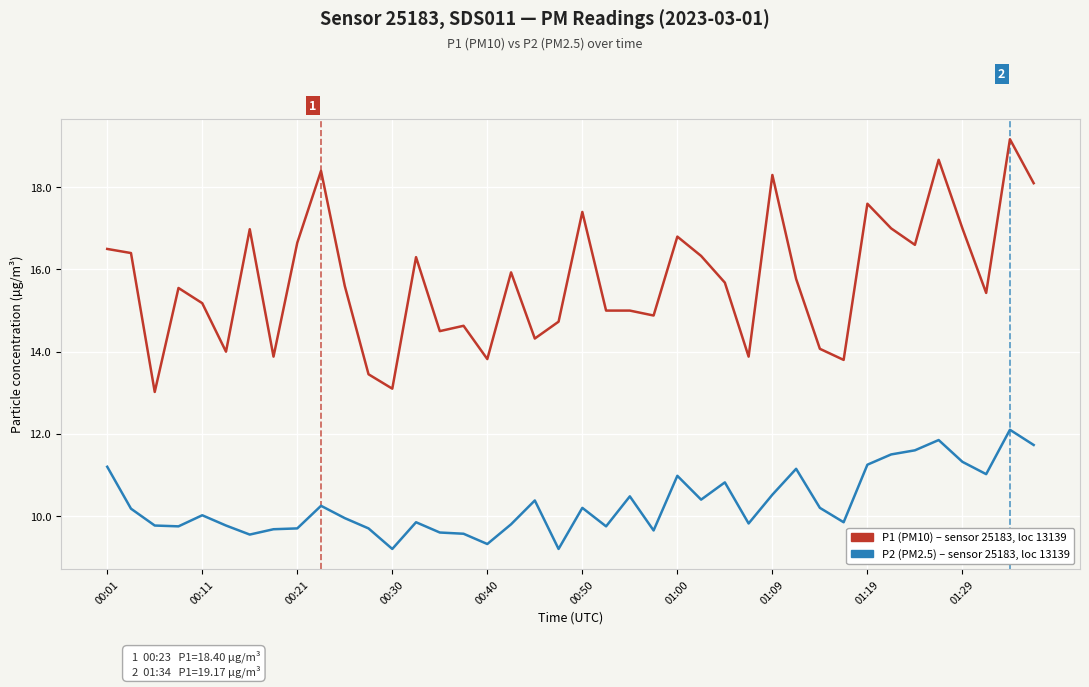

What is the minimum value shown in the chart?

9.2